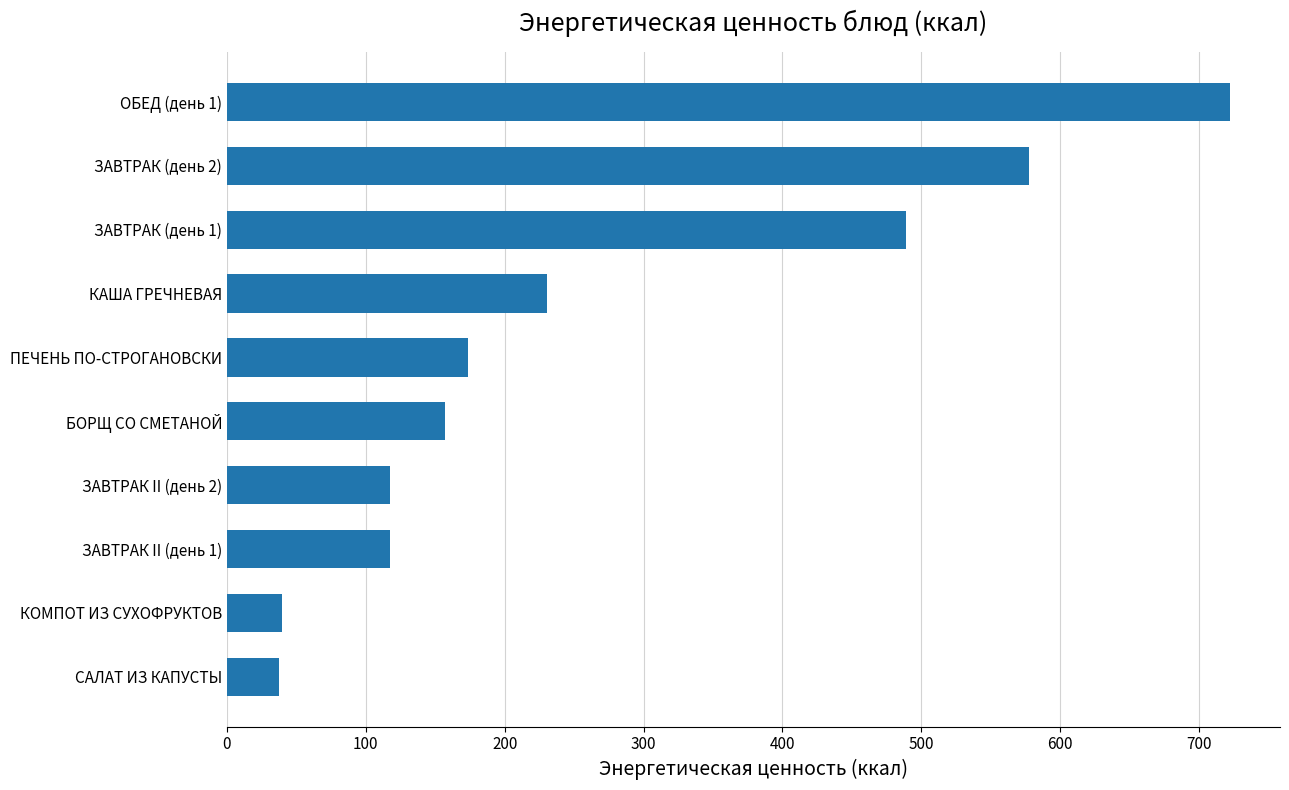

Between КОМПОТ ИЗ СУХОФРУКТОВ and ОБЕД (день 1), which is larger?

ОБЕД (день 1)